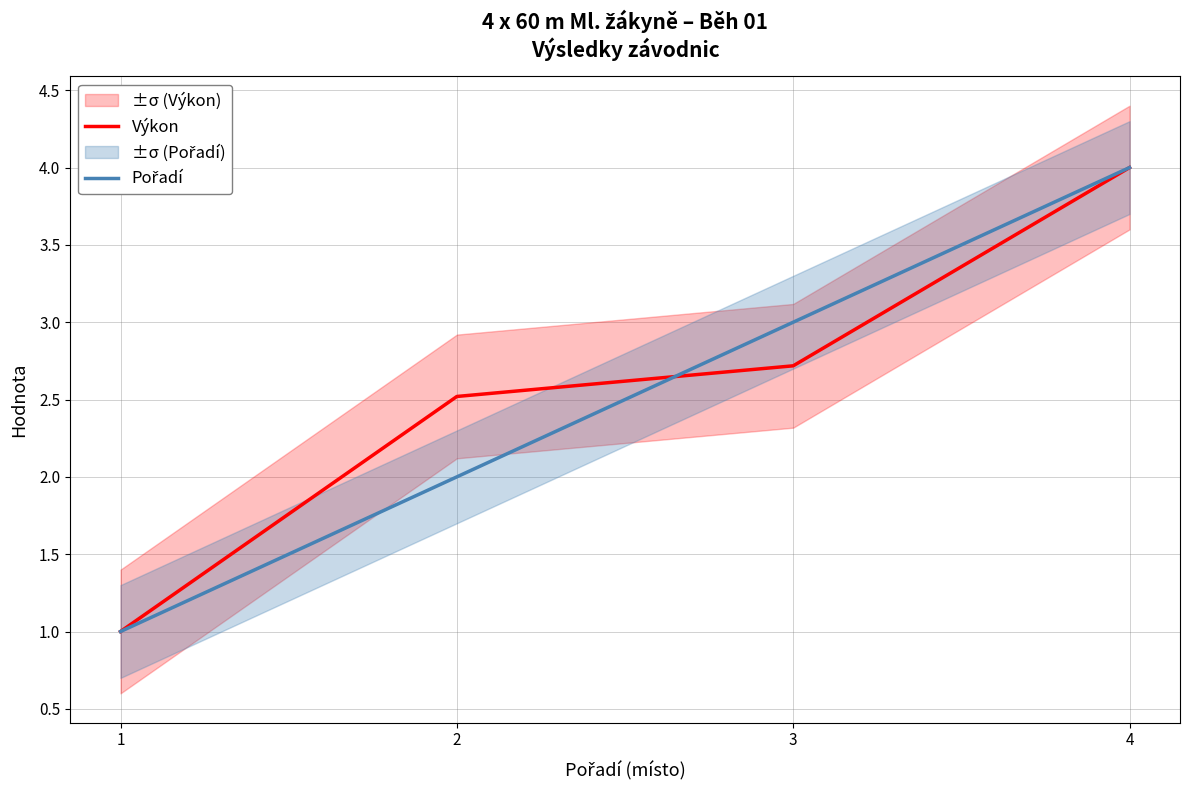

At how many categories does at least one series exceed 1?

3